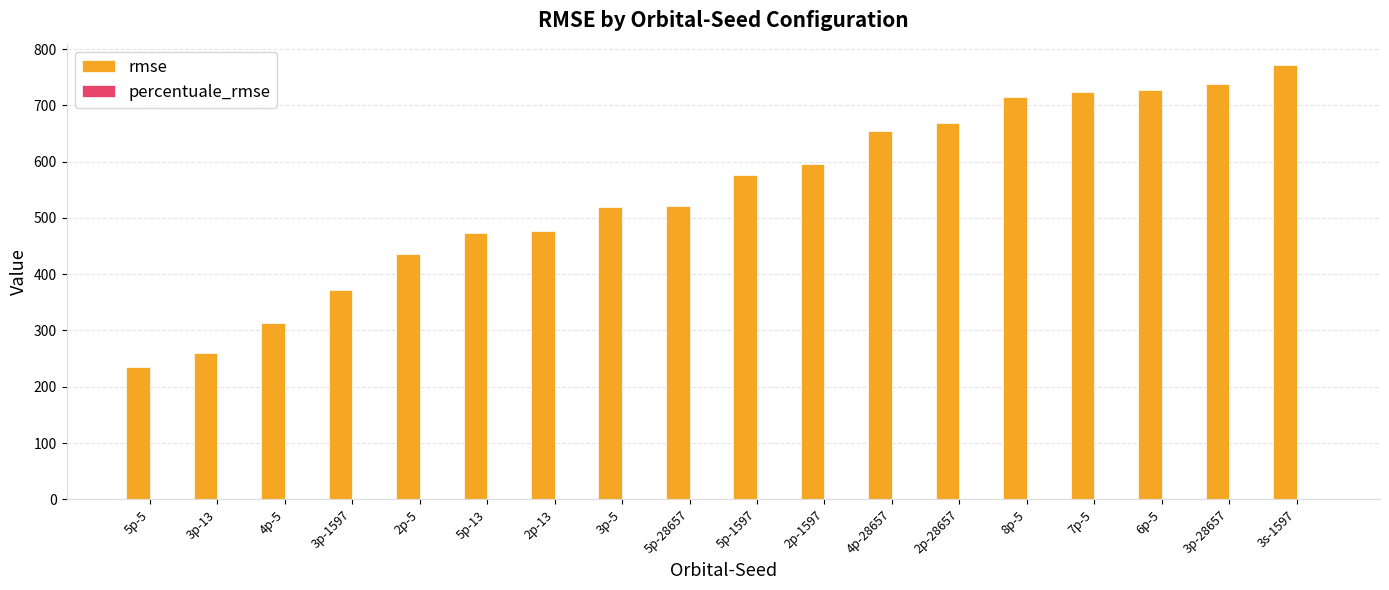

Are the bars grouped side by side (vs. stacked)?

Yes